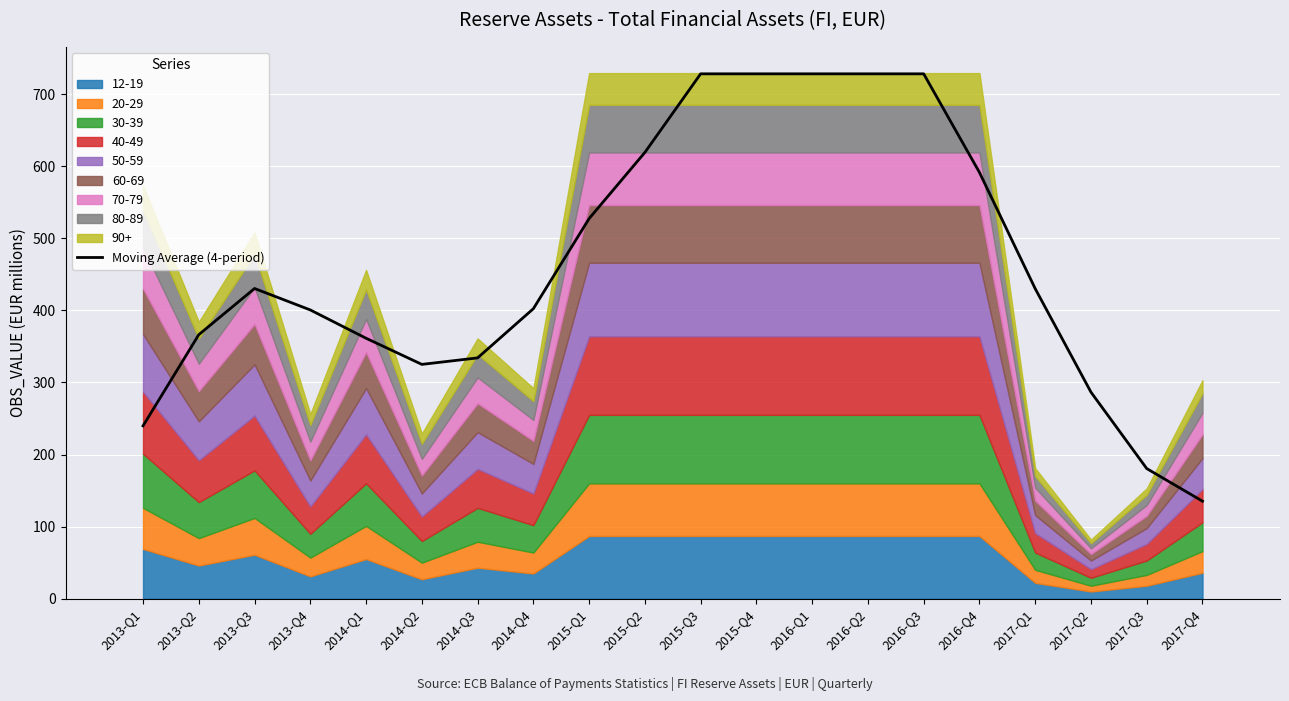

Does the chart contain any negative values?

No